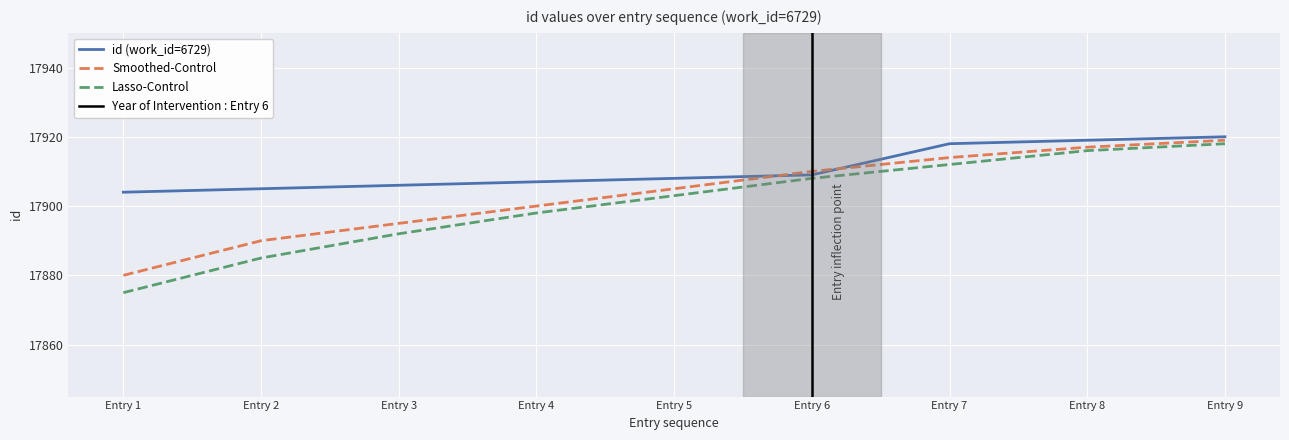

The value of Smoothed-Control at Entry 8 is 9483. True or false?

False